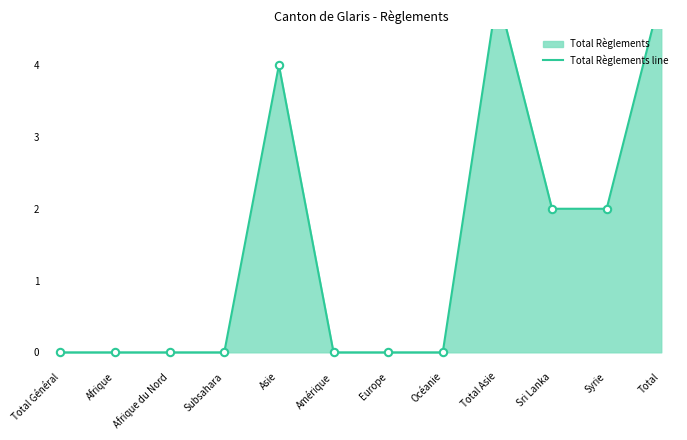

Which has a higher value, Total Asie or Europe?

Total Asie